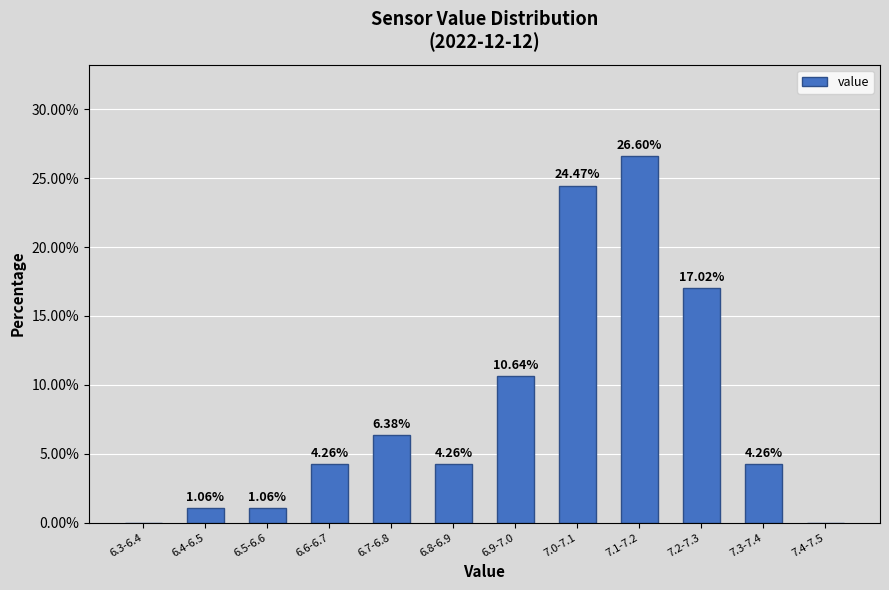

Approximately how many times larger is the value at 7.1-7.2 compared to 6.8-6.9?

6.2